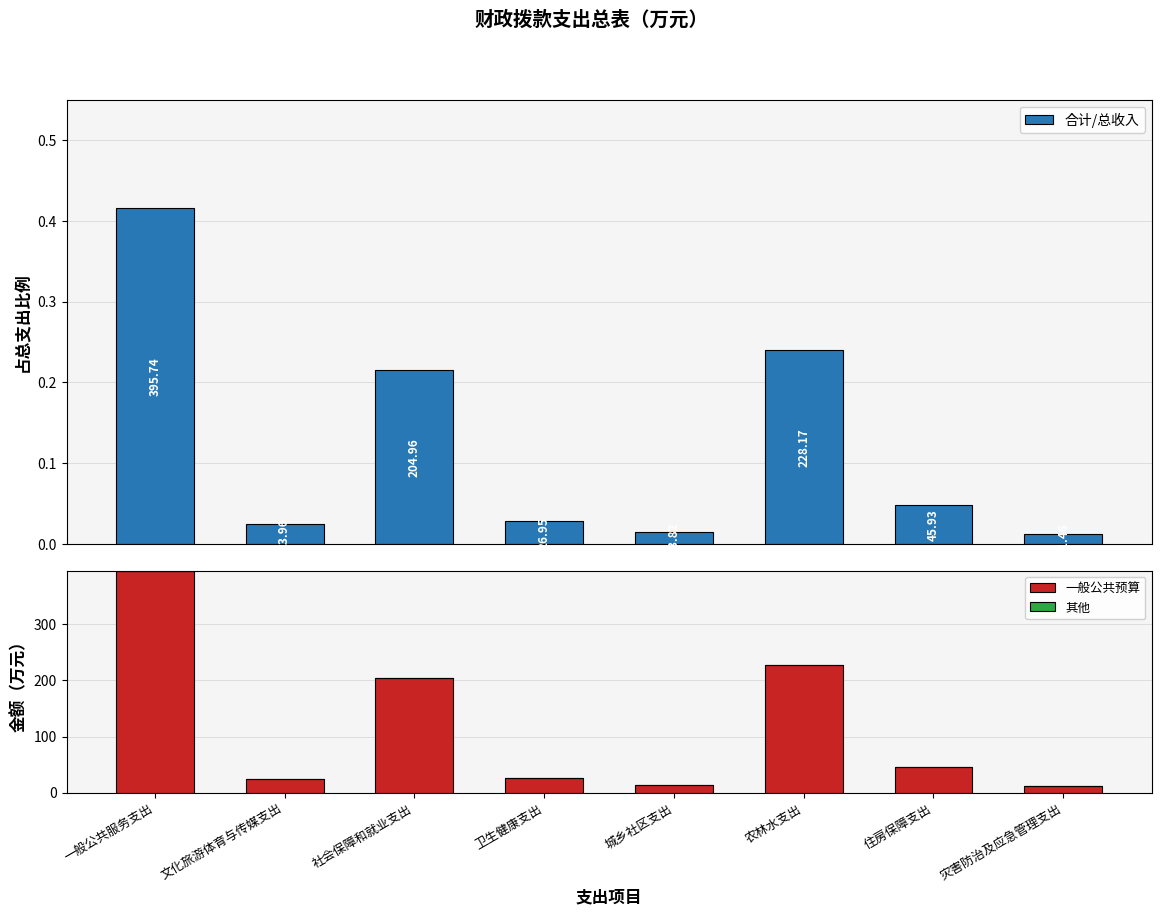

Count the number of categories in the chart.

8